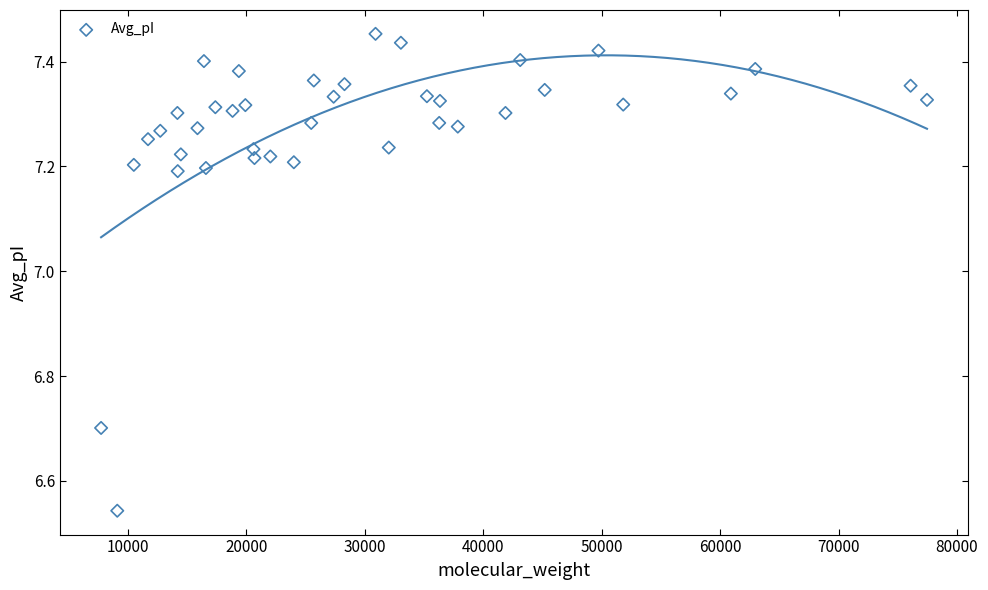

What is the range of X values (max minus min)?

69721.1